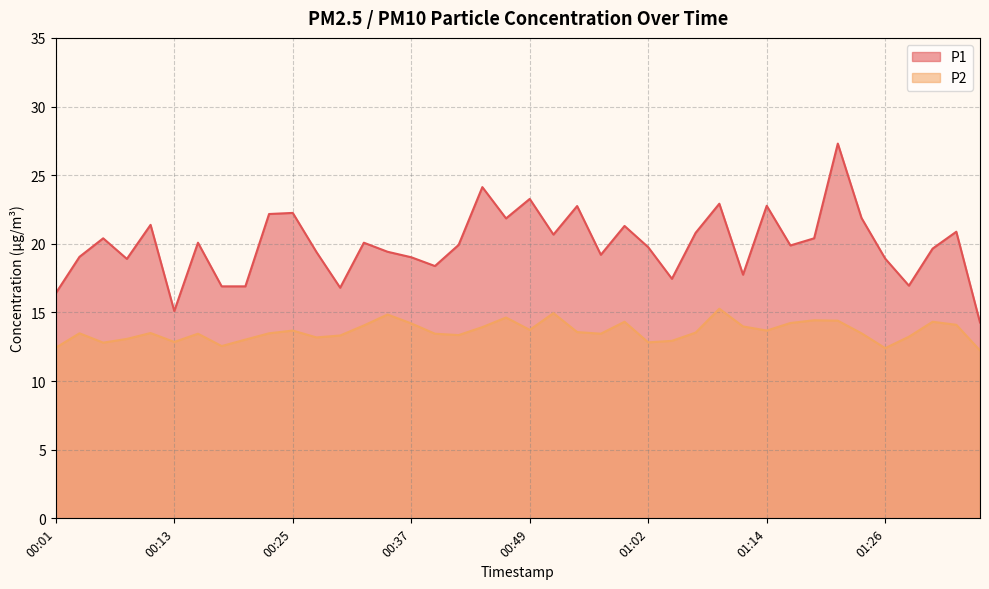

Between 00:44 and 01:33, which is larger?

00:44